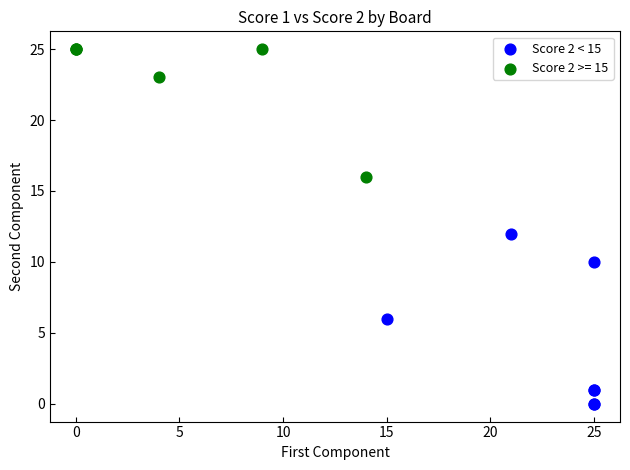

Which series reaches the maximum Y coordinate?

Score 2 >= 15